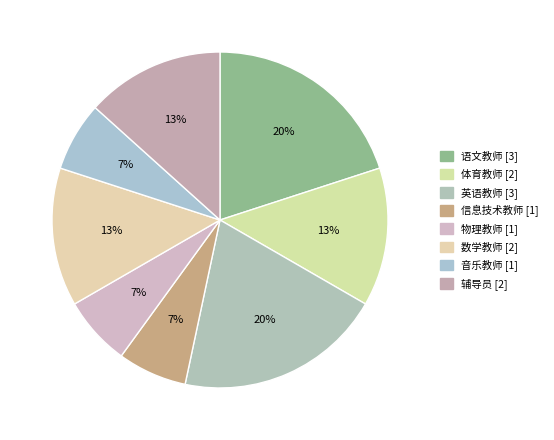

Is 物理教师 the majority of the pie?

No